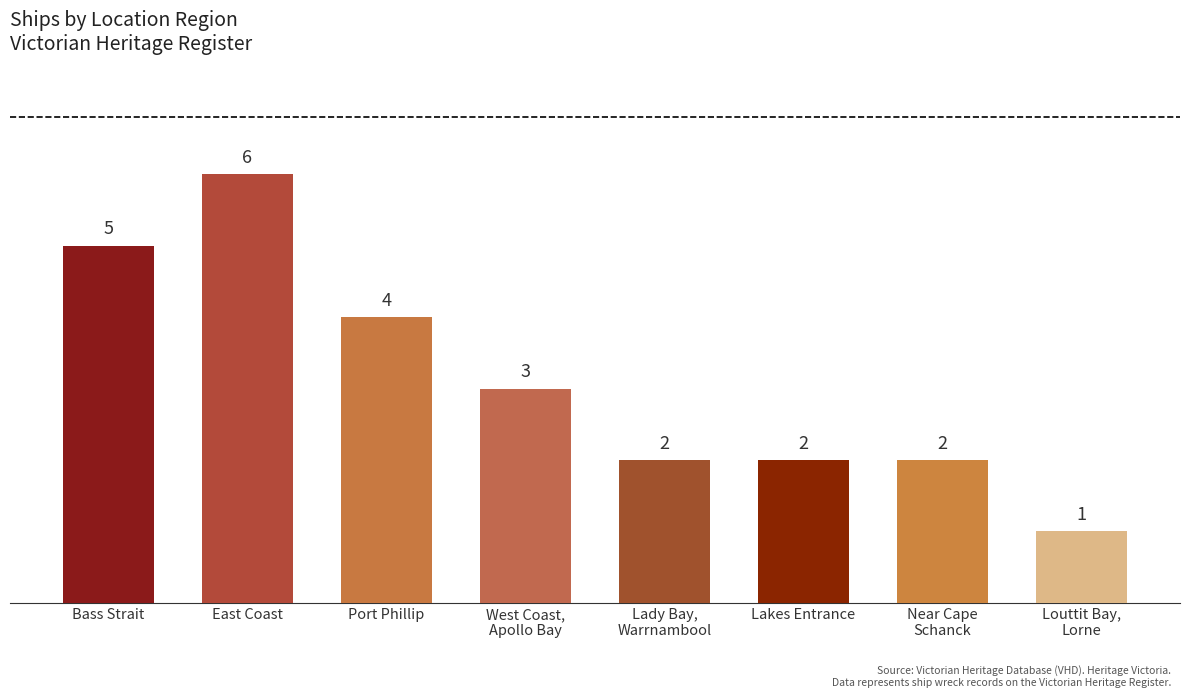

Reading left to right, extract all data points from this chart.

5	6	4	3	2	2	2	1